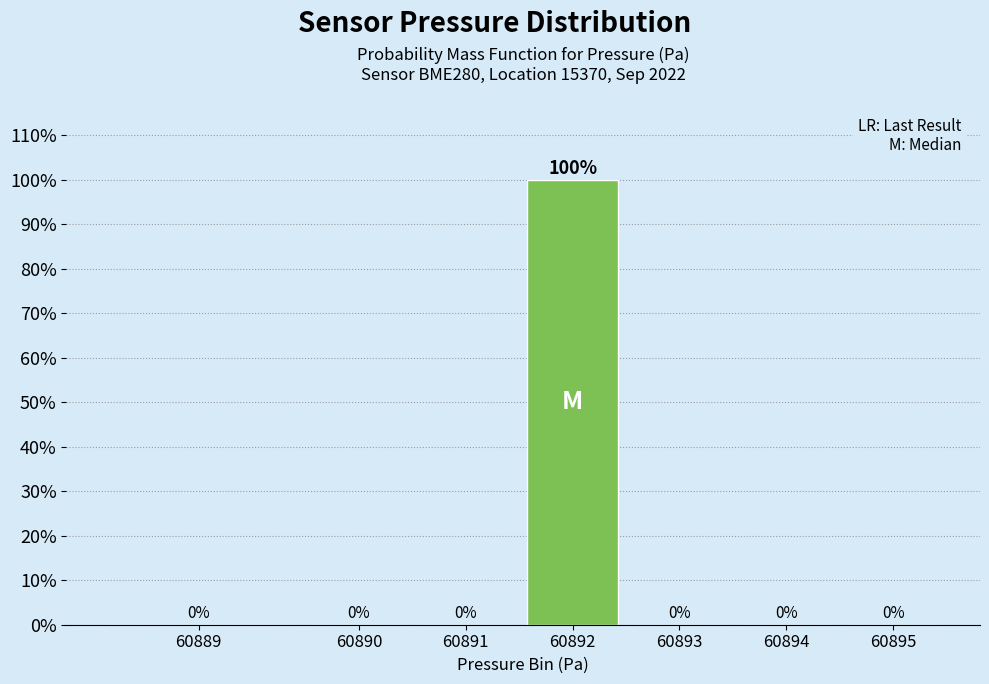

Reading right to left, what are all the values shown in this chart?

60895=0	60894=0	60893=0	60892=100	60891=0	60890=0	60889=0